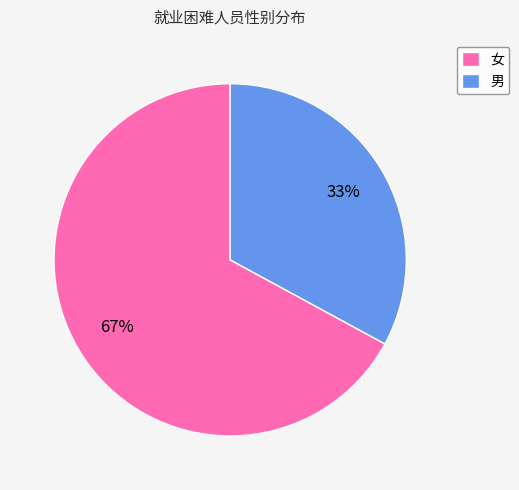

What percentage is the 女 slice, to the nearest percent?

67%